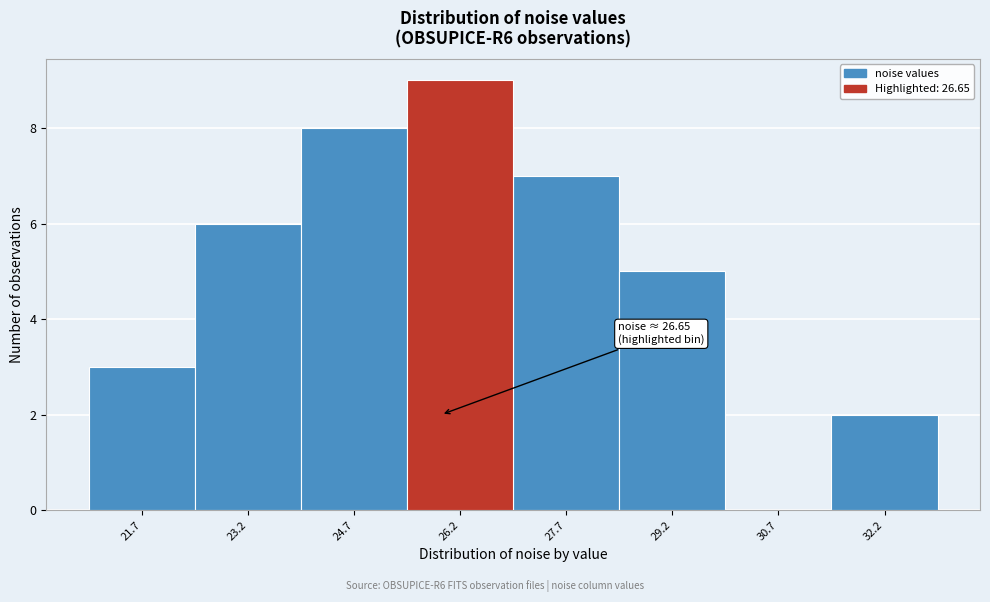

Reading left to right, list all the values displayed in this chart.

21.7=3	23.2=6	24.7=8	26.2=9	27.7=7	29.2=5	30.7=0	32.2=2